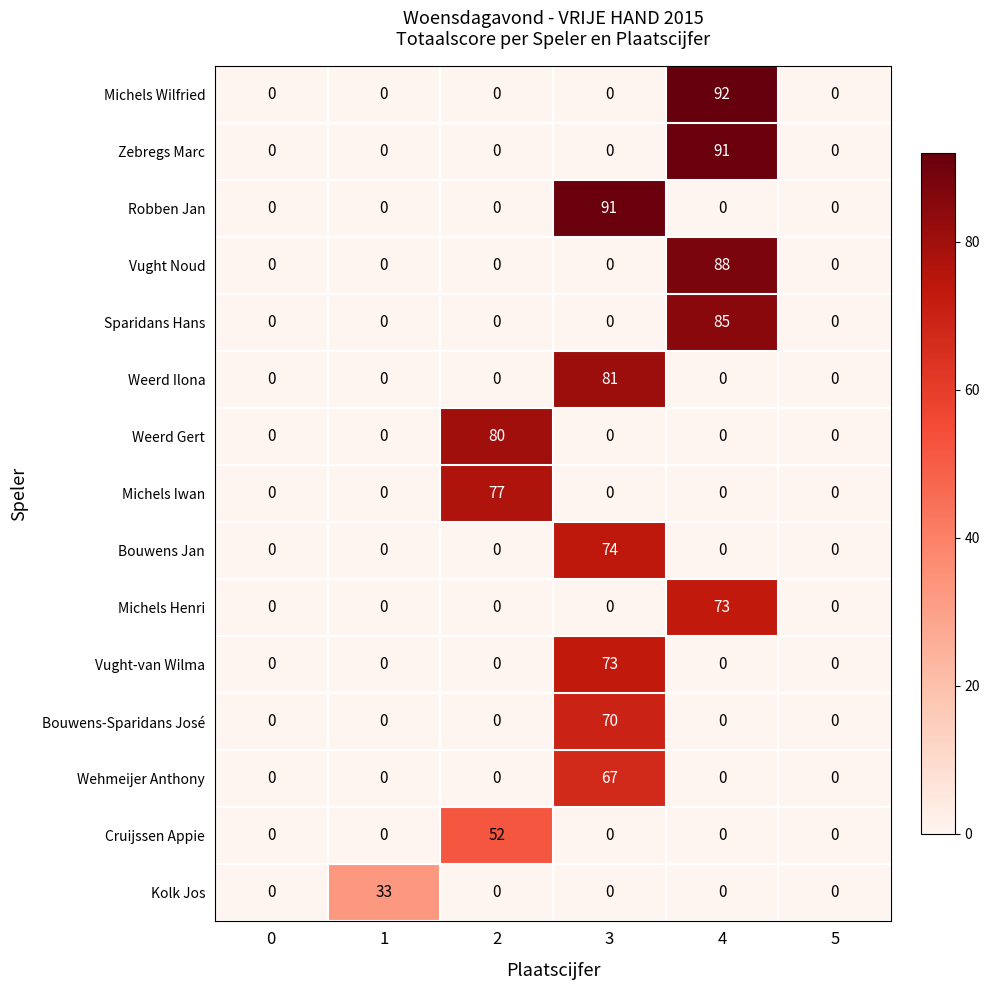

How many data points does each series have?

6